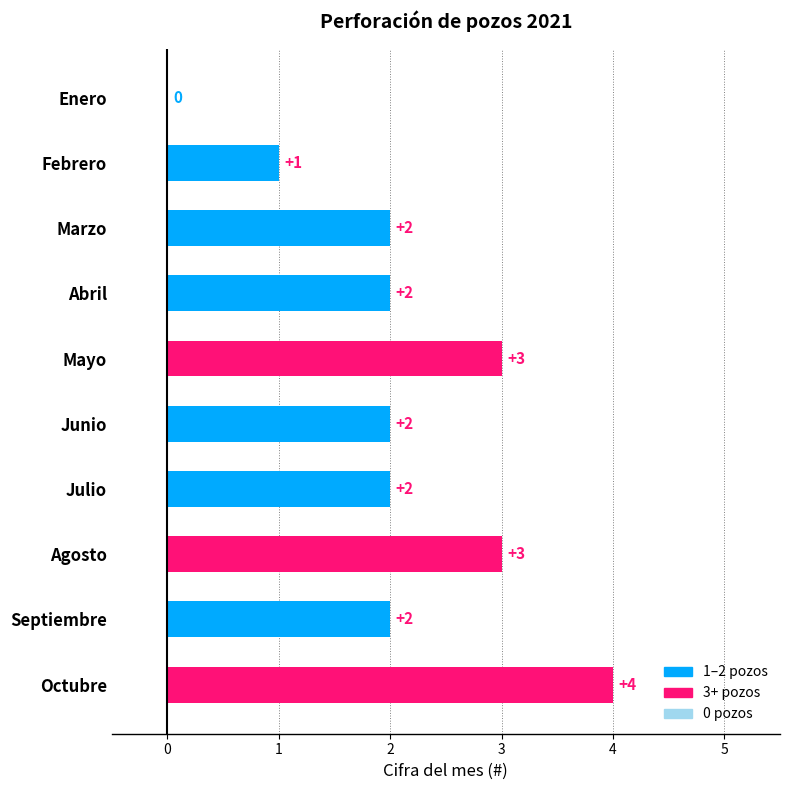

What is the sum of the values at Agosto and Julio?

5